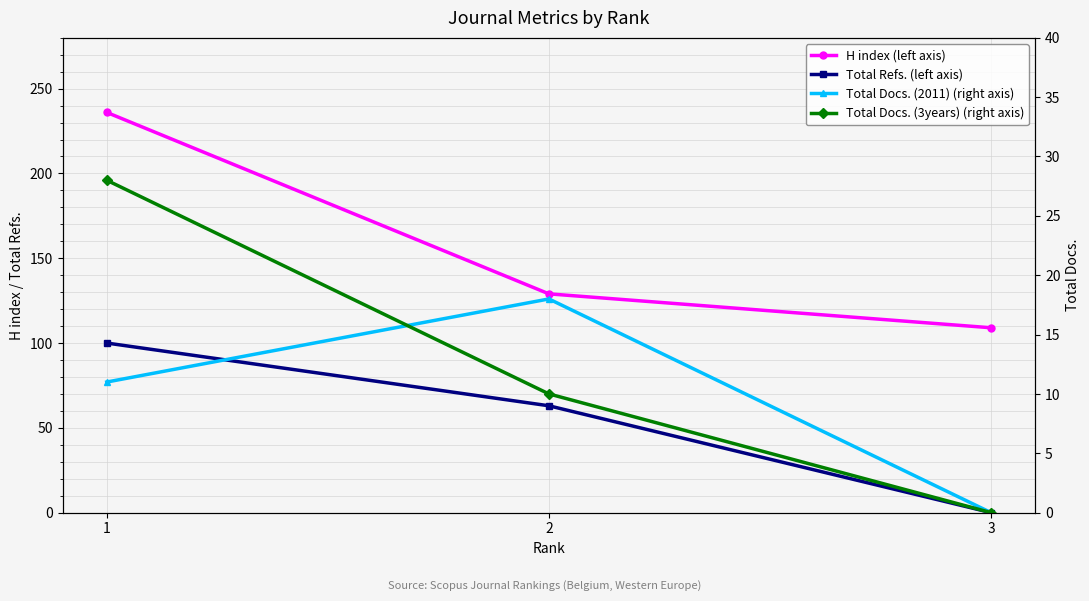

What is the highest value of the Total Docs. (2011) (right axis) series?

18